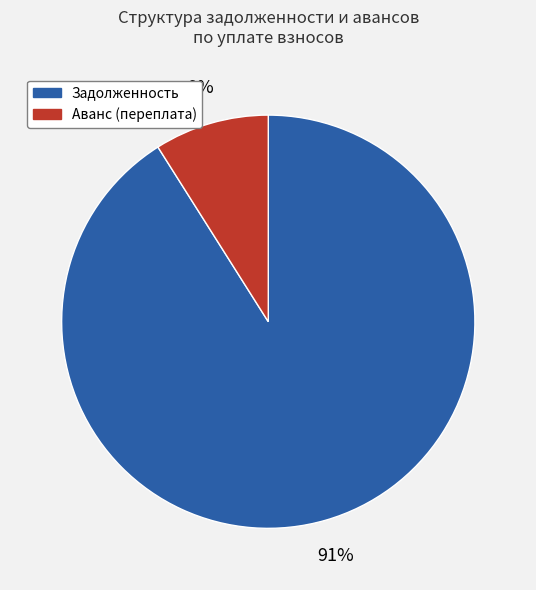

How many slices are in this pie chart?

2